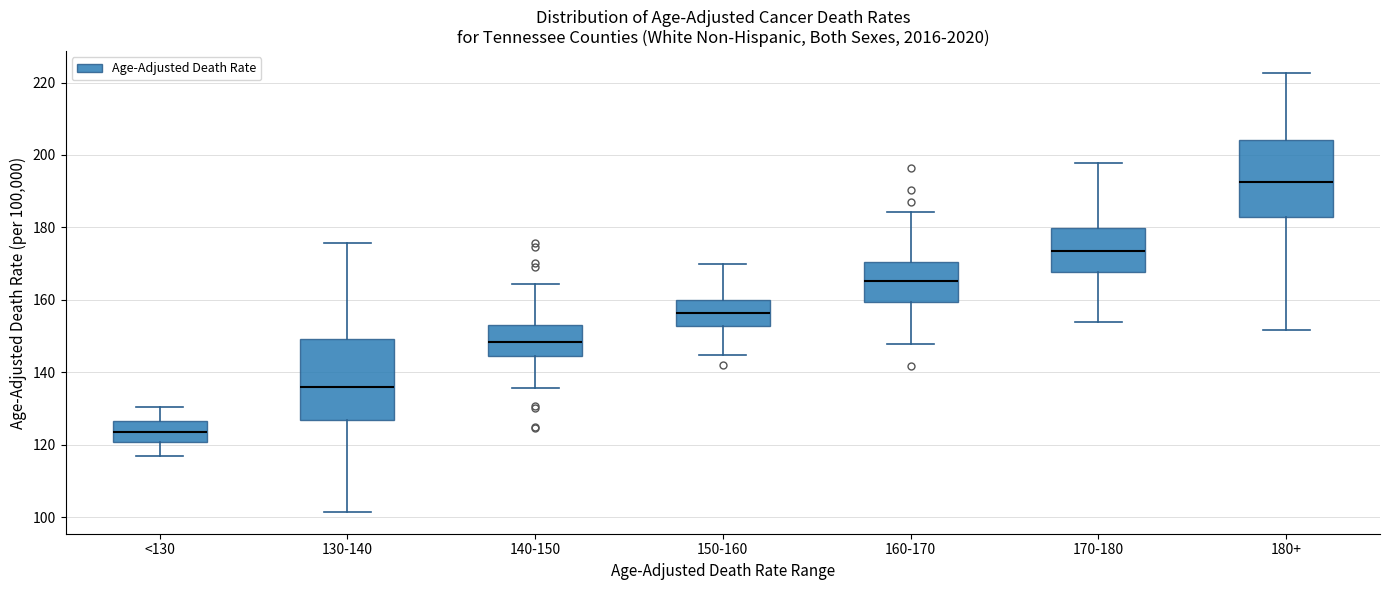

Reading left to right, read every box against the y-axis: the position of its median line, the range the box covers, and the ends of its whiskers. The values are not printed on the chart, so give them approximately, as read against the axis.

<130: median 124, box 120 to 126, whiskers 116 to 130
130-140: median 136, box 126 to 150, whiskers 102 to 176
140-150: median 148, box 144 to 154, whiskers 136 to 164
150-160: median 156, box 152 to 160, whiskers 144 to 170
160-170: median 166, box 160 to 170, whiskers 148 to 184
170-180: median 174, box 168 to 180, whiskers 154 to 198
180+: median 192, box 182 to 204, whiskers 152 to 222